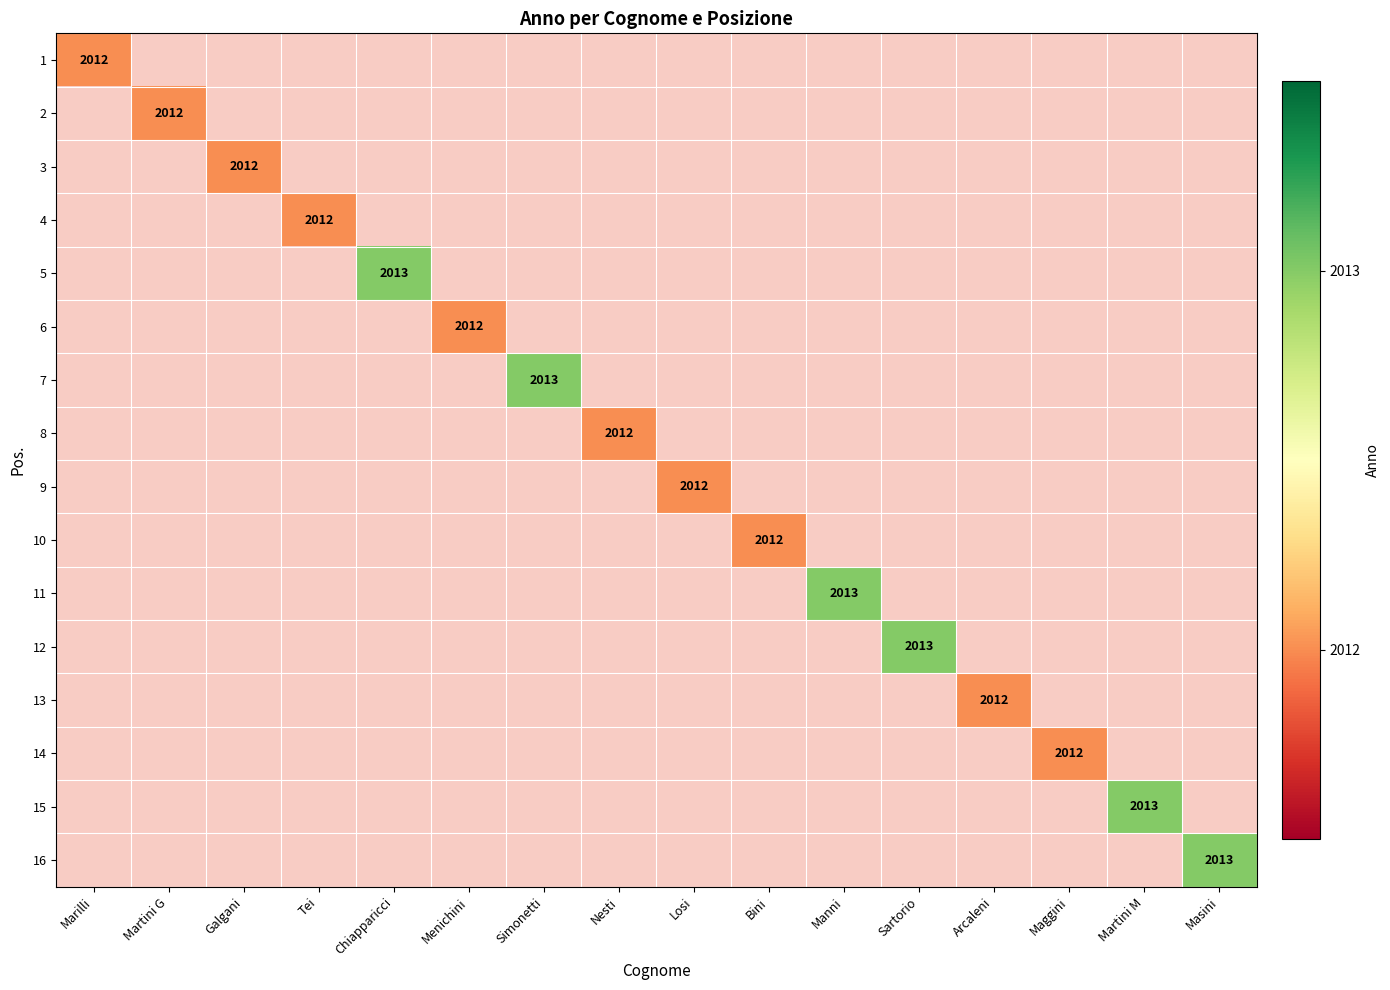

Is the value of 9 at Nesti greater than the value of 3 at Menichini?

No